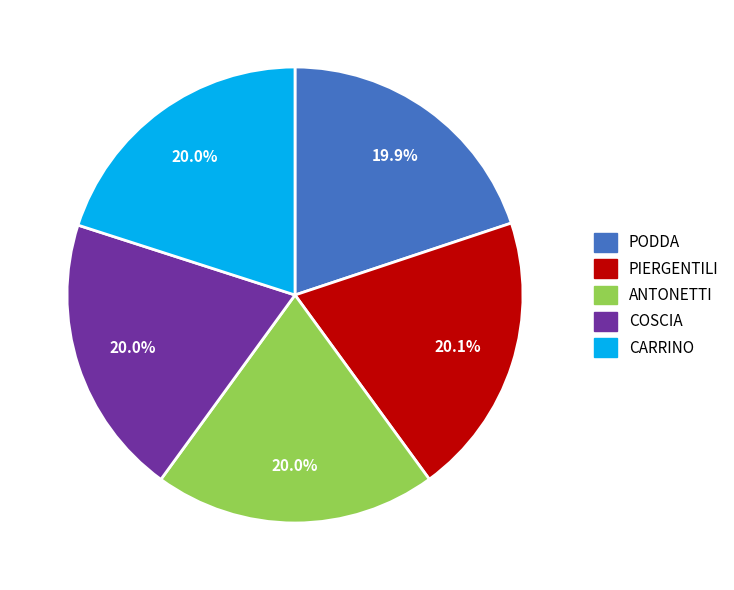

Count the number of slices in the pie.

5